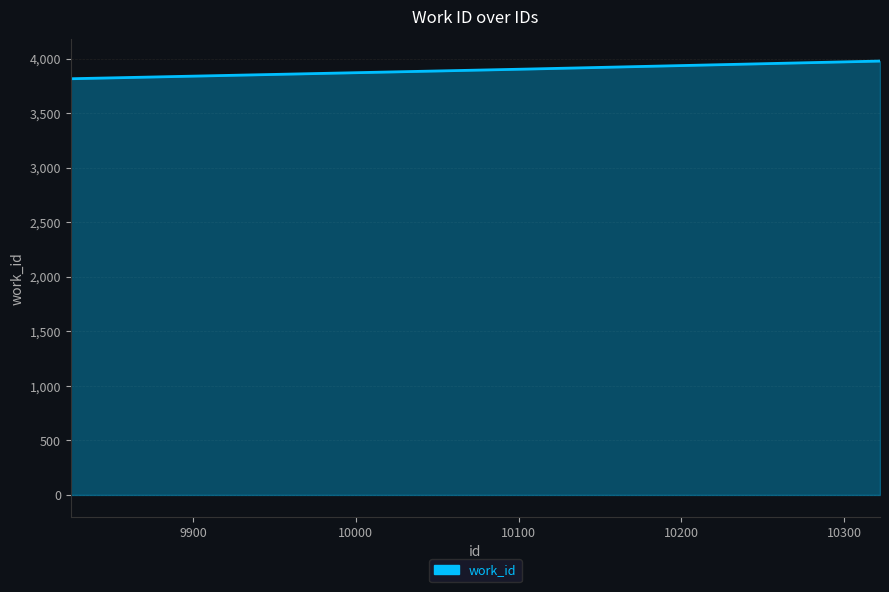

What is the difference between the maximum and minimum values?

162.0